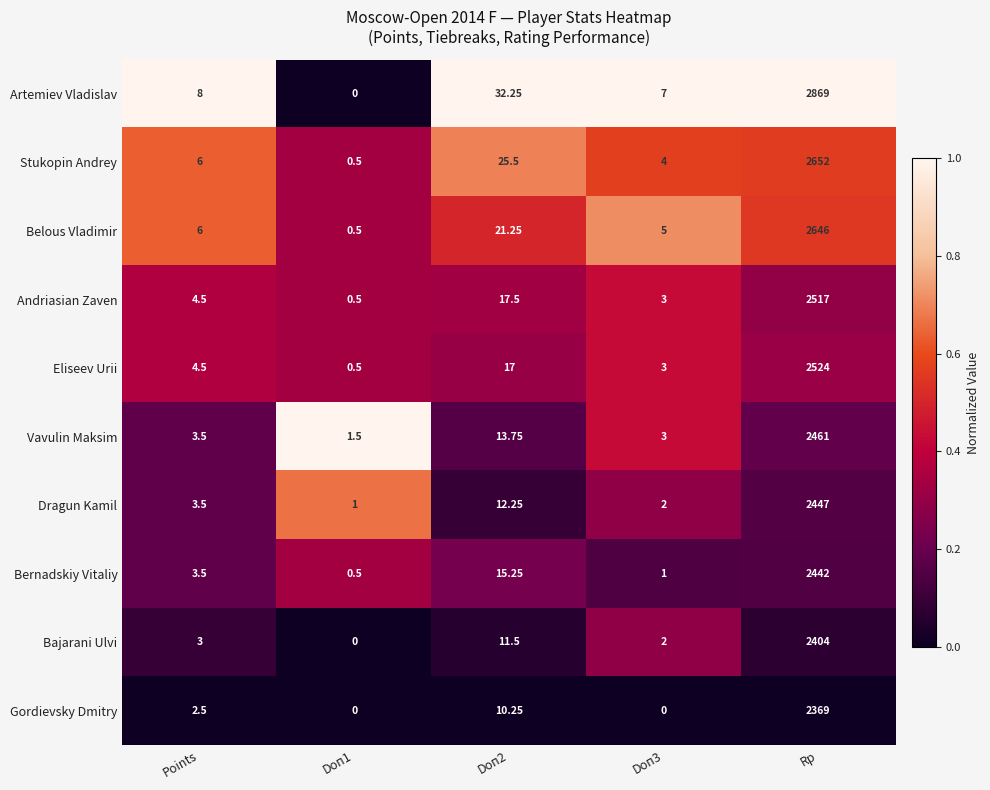

List the series in order of their peak value, lowest first.

Gordievsky Dmitry, Bajarani Ulvi, Bernadskiy Vitaliy, Dragun Kamil, Vavulin Maksim, Andriasian Zaven, Eliseev Urii, Belous Vladimir, Stukopin Andrey, Artemiev Vladislav